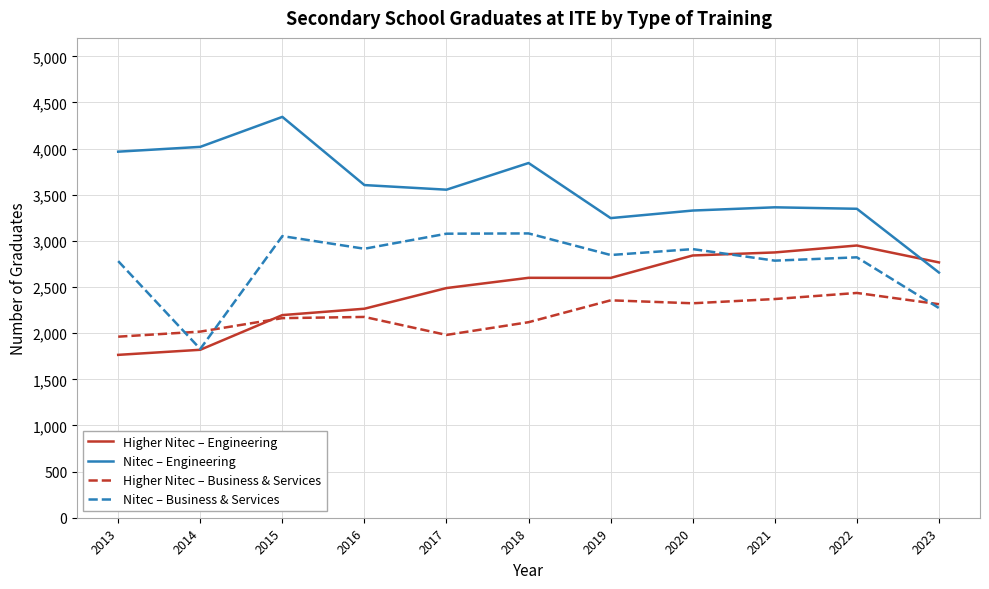

What is the total value across all series at 2016?

10961